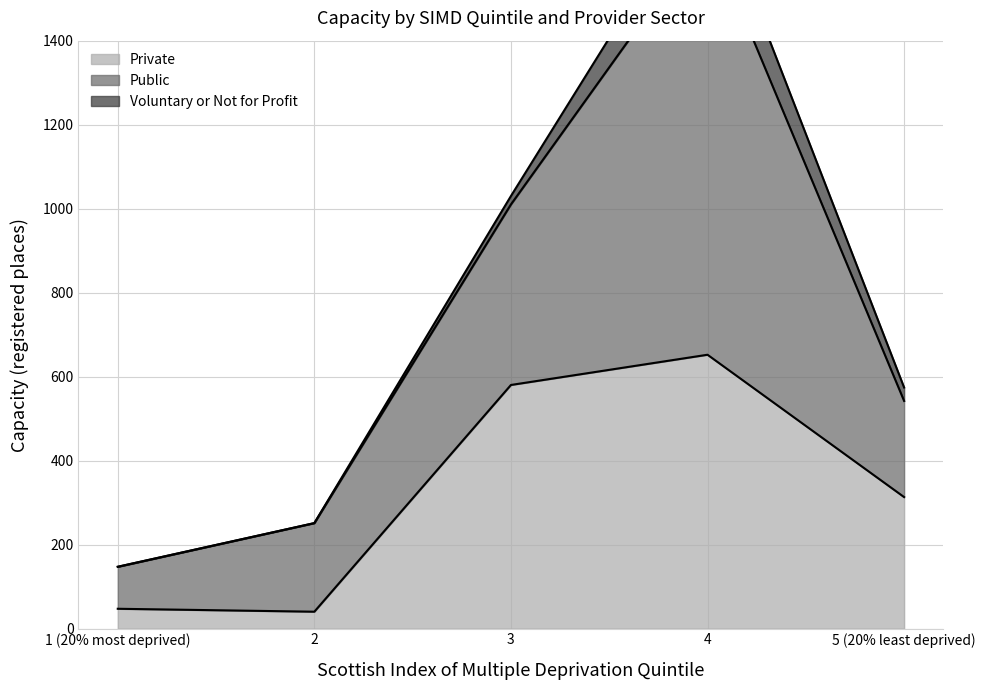

What is the total value across all series at 2?

251